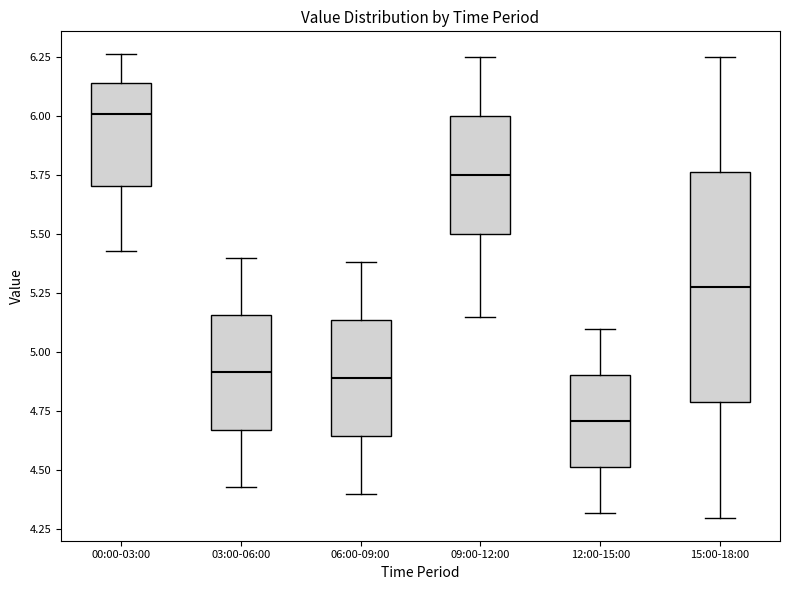

Where does the upper whisker of the box for 09:00-12:00 end on the y-axis? The values are not printed on the chart, so give them approximately, as read against the axis.

6.25